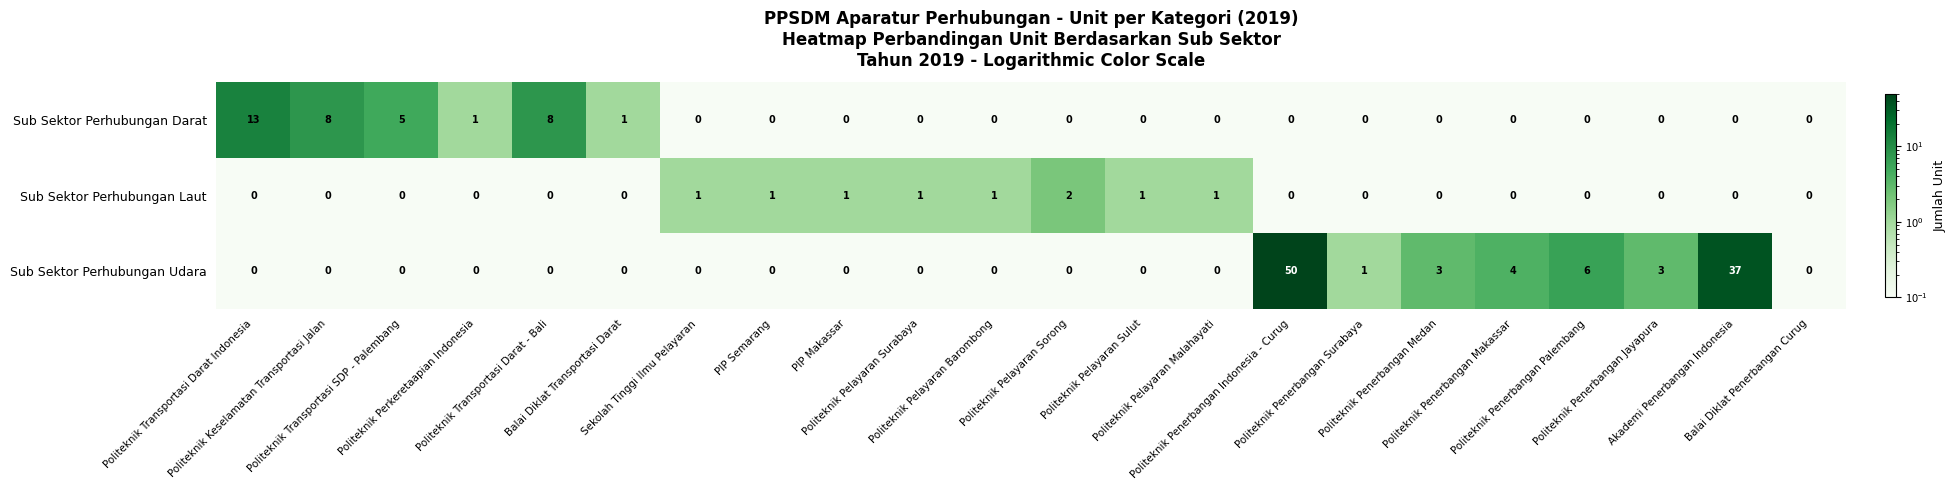

Which series has the largest range (max minus min)?

Sub Sektor Perhubungan Udara